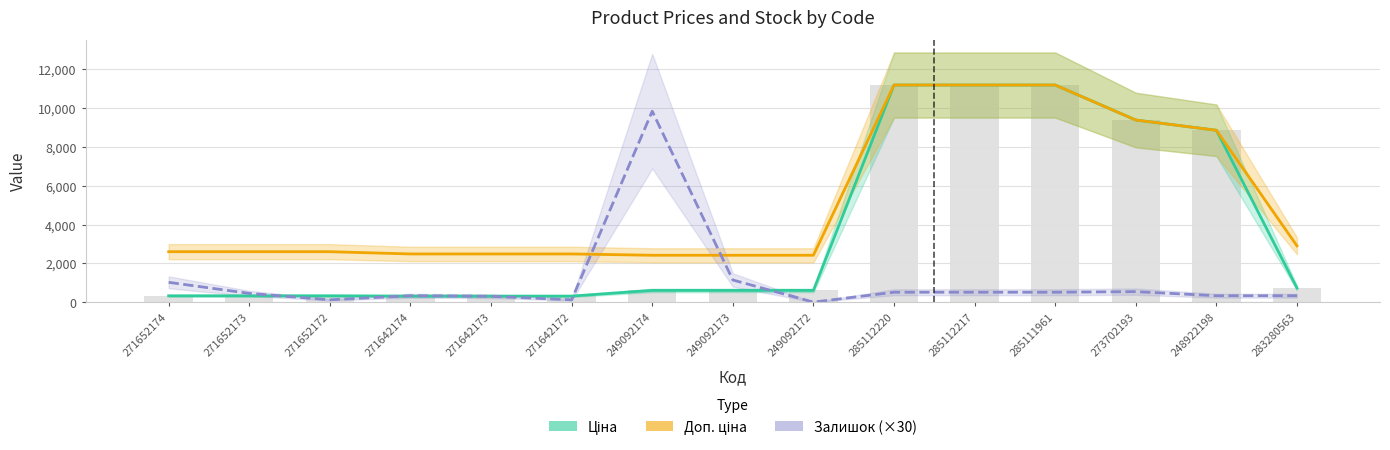

List the series in order of their peak value, lowest first.

Залишок (×30), Ціна, Доп. ціна, Ціна (bars)